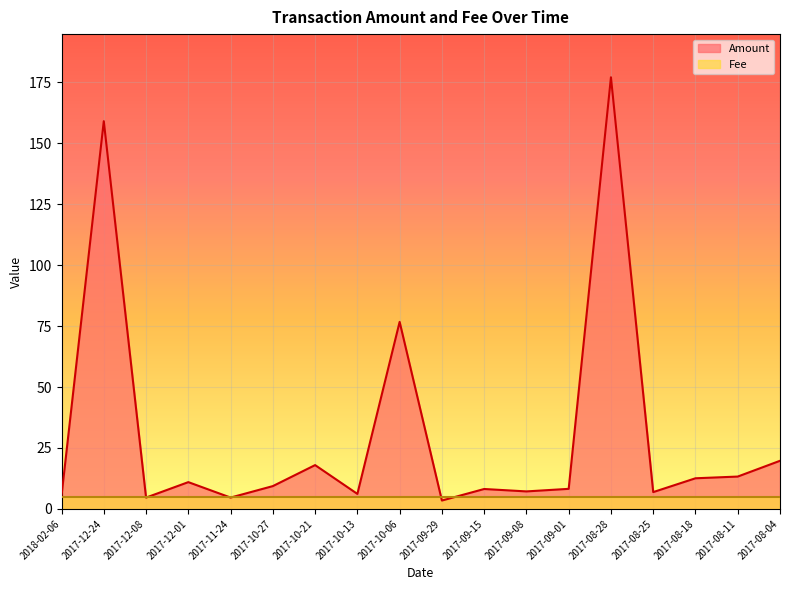

What is the minimum value shown in the chart?

3.4